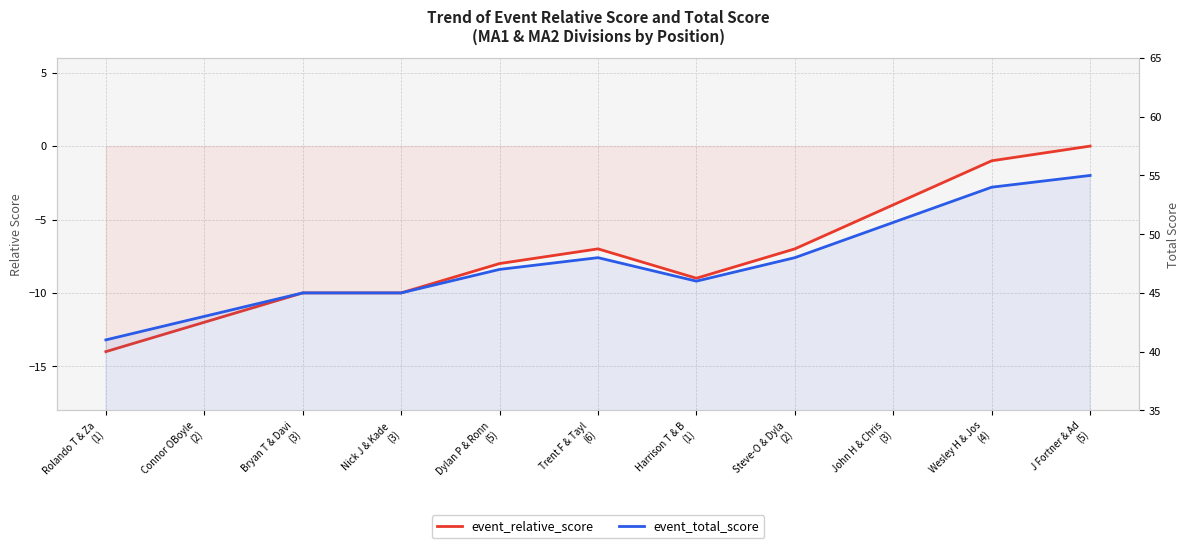

Where is event_total_score nearest to the value 48?

Trent F & Tayl
(6)